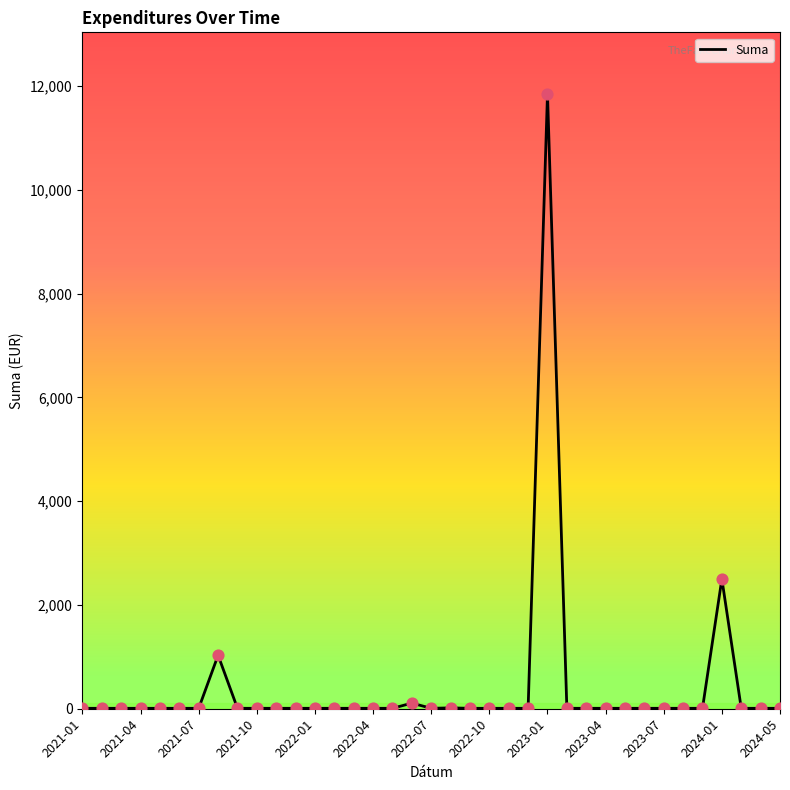

What is the difference between the maximum and minimum values?

11841.3